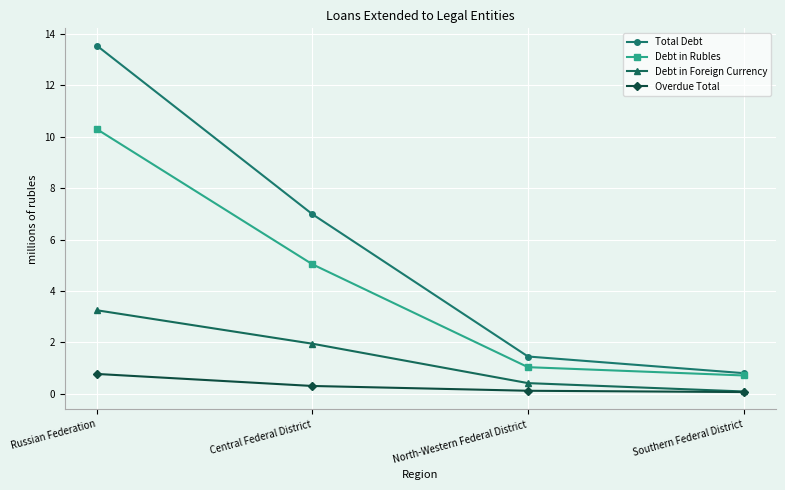

Reading left to right, extract all data points from this chart.

Total Debt: Russian Federation=13.5	Central Federal District=7.0	North-Western Federal District=1.5	Southern Federal District=0.8
Debt in Rubles: Russian Federation=10.3	Central Federal District=5.0	North-Western Federal District=1.0	Southern Federal District=0.7
Debt in Foreign Currency: Russian Federation=3.2	Central Federal District=1.9	North-Western Federal District=0.4	Southern Federal District=0.1
Overdue Total: Russian Federation=0.8	Central Federal District=0.3	North-Western Federal District=0.1	Southern Federal District=0.1